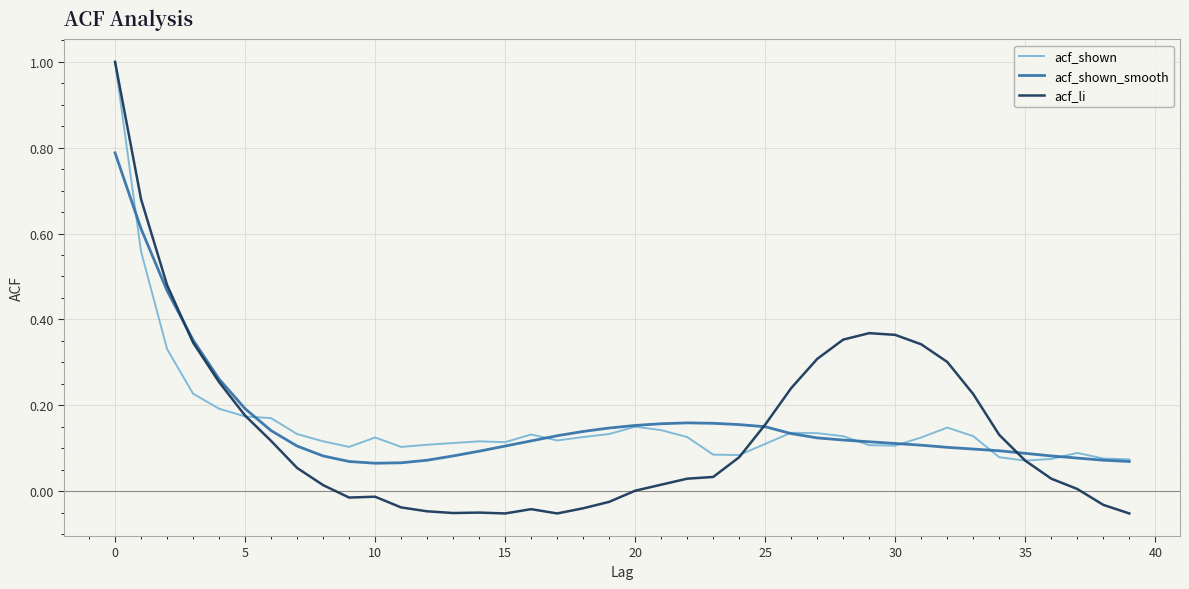

Which series has the largest range (max minus min)?

acf_li